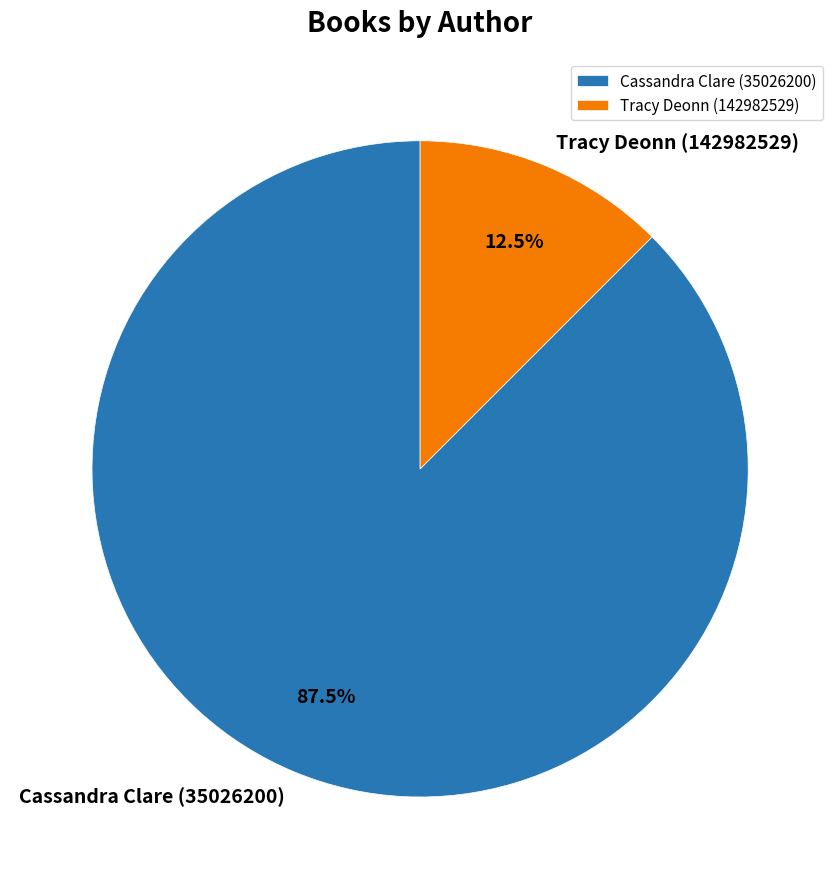

How much of the chart is everything except Tracy Deonn (142982529)?

87.5%